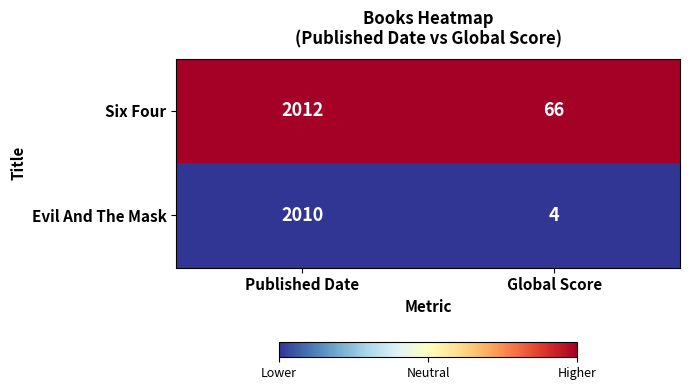

True or false: Evil And The Mask has a value of 6 at Global Score.

False